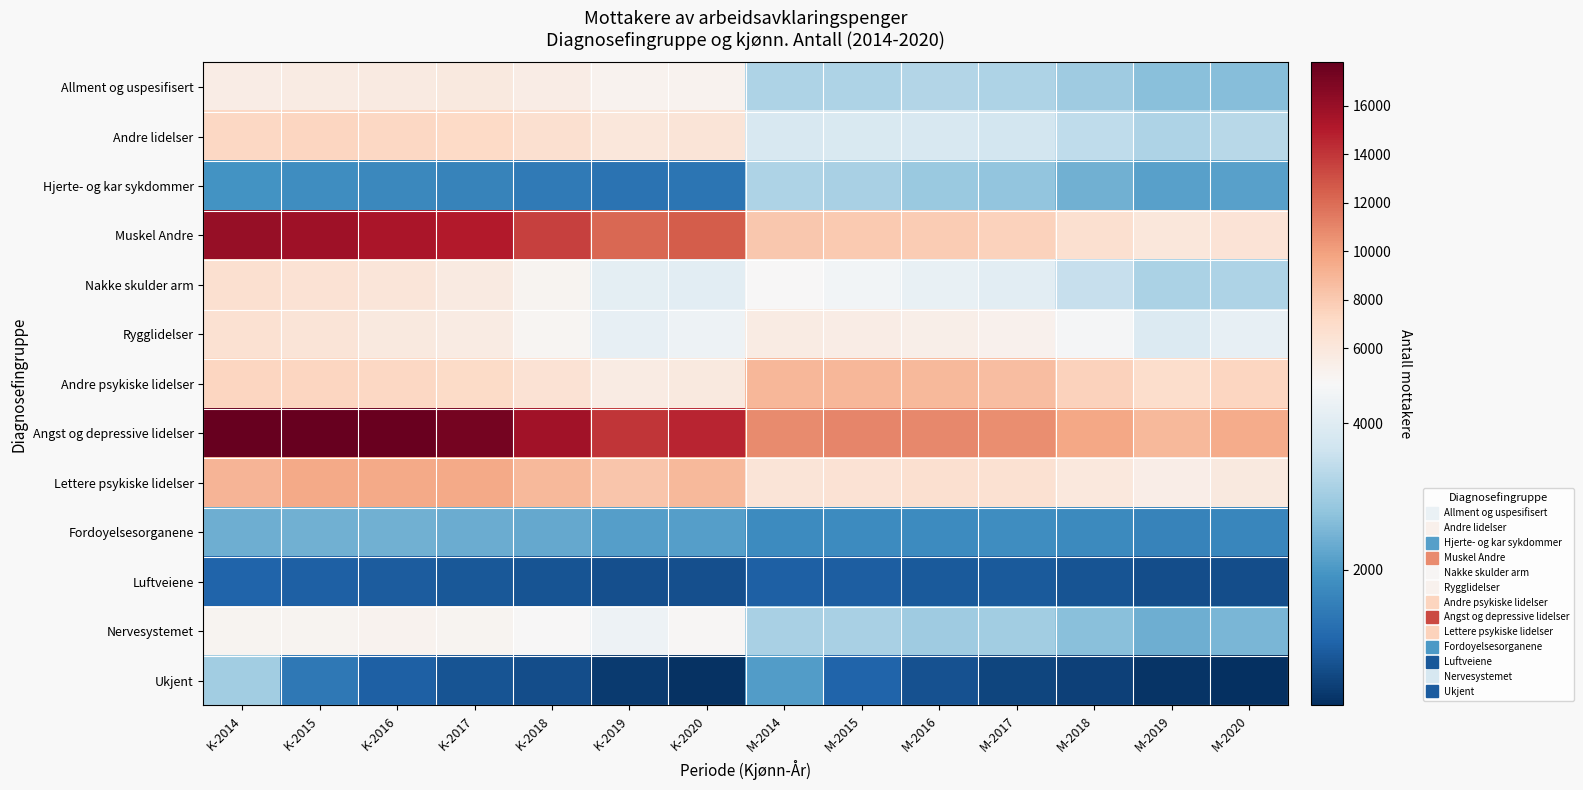

Count the number of data series in this chart.

13